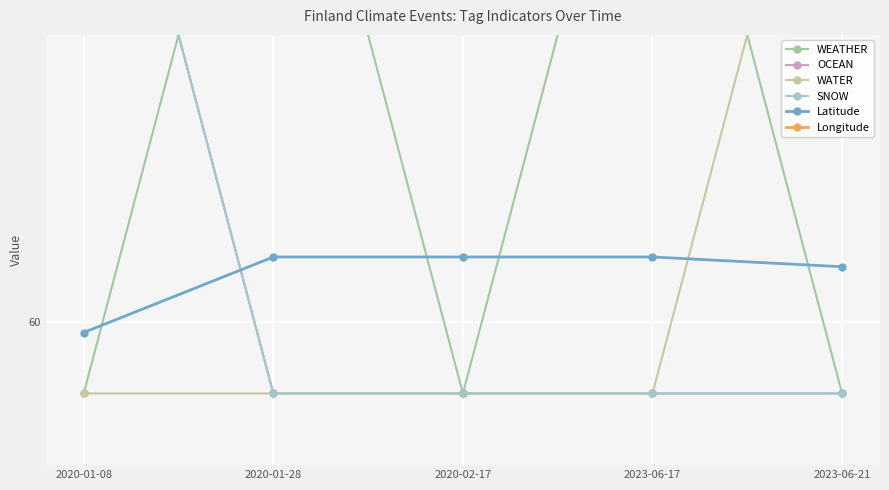

In WEATHER, how many points are higher than both neighbors (excluding endpoints)?

2